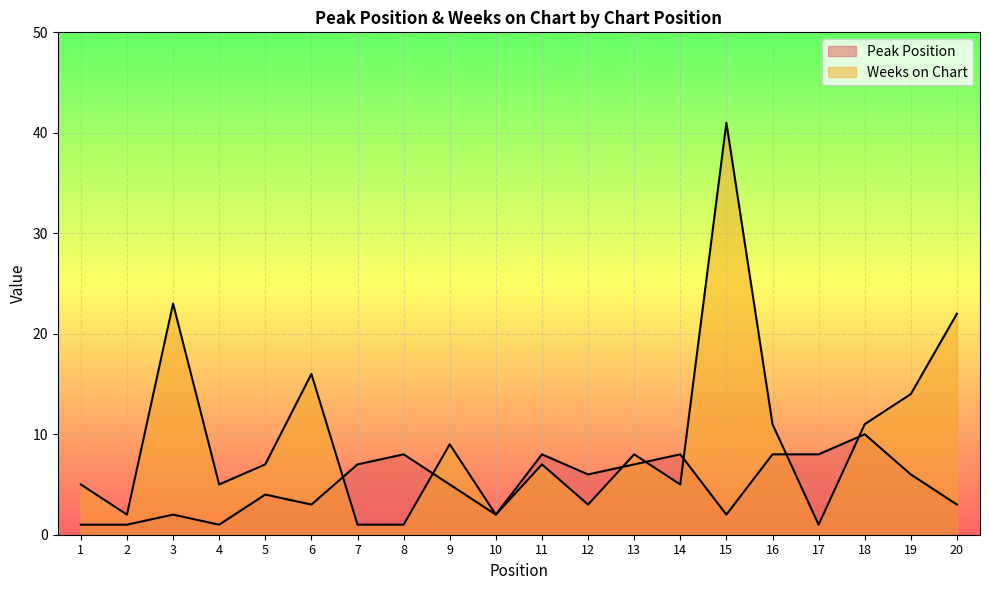

True or false: Weeks on Chart has more than 0 points higher than both neighbors.

True